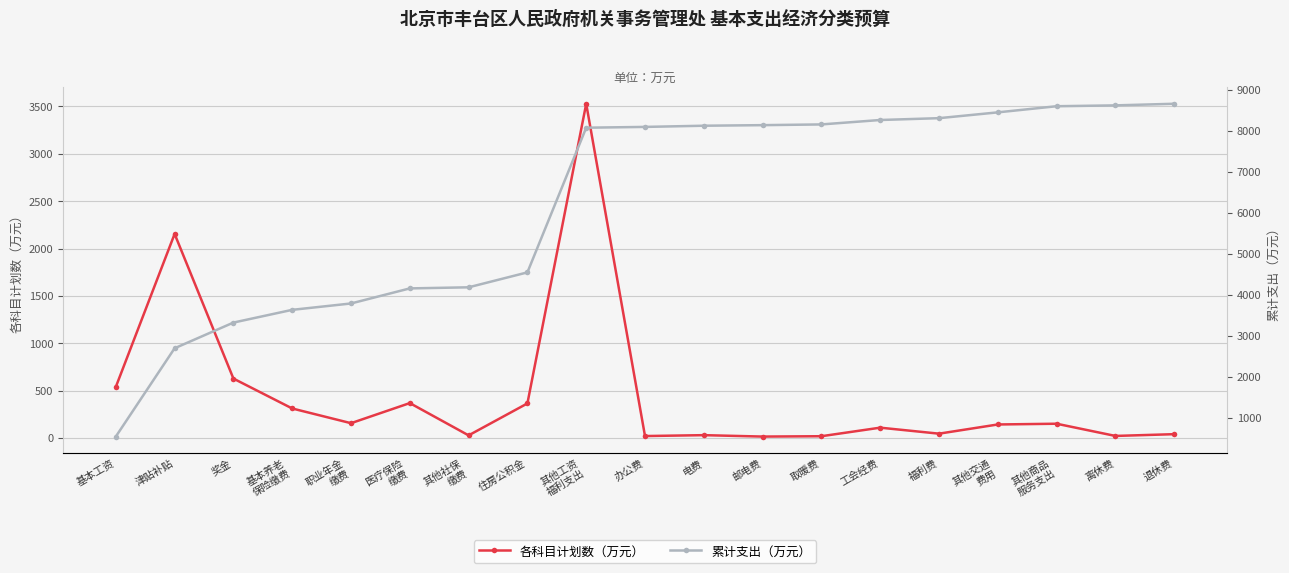

What is the label of the 10th point from the left?

办公费